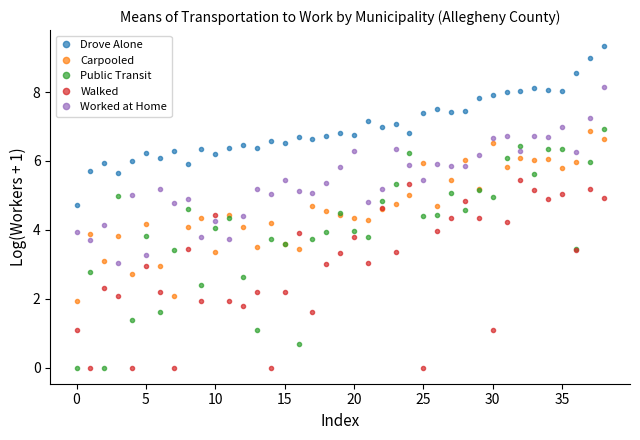

Which series has the largest total across all categories?

Drove Alone